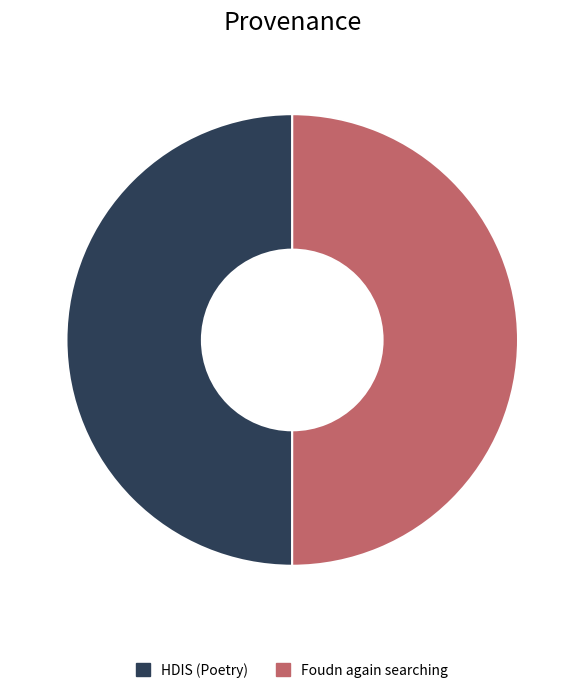

True or false: Foudn again searching accounts for 55% of the total.

False